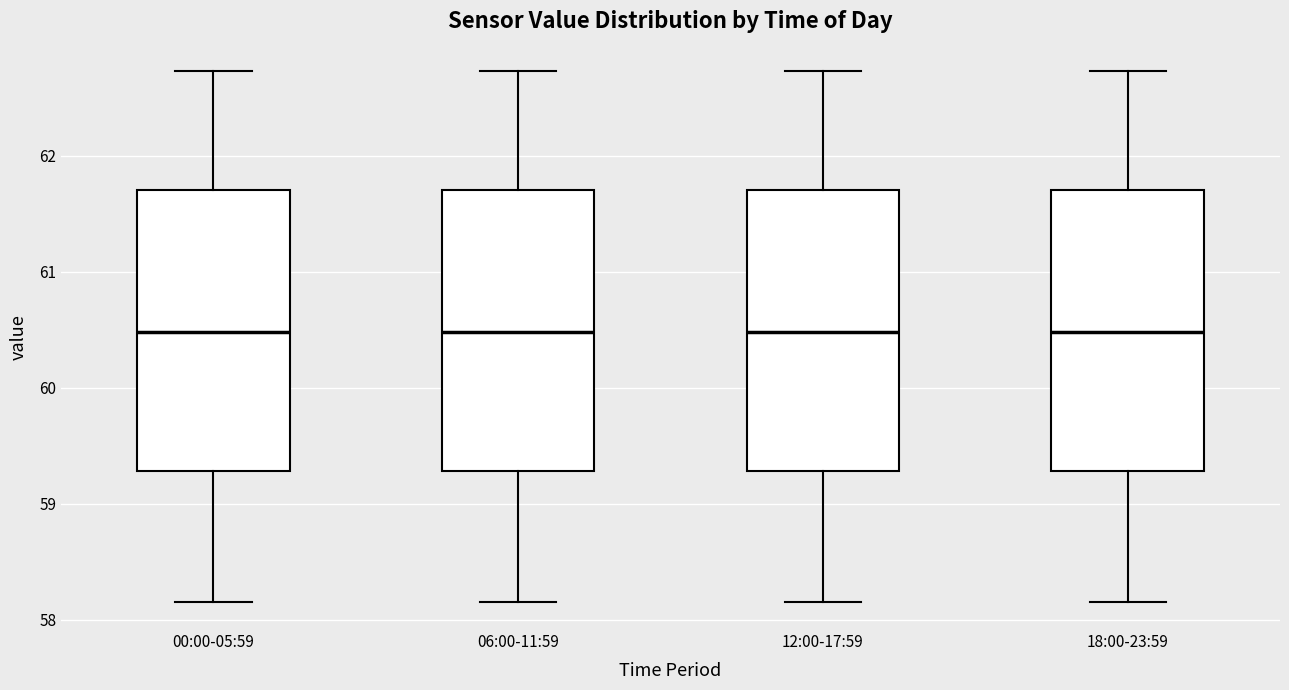

Where does the lower whisker of the box for 00:00-05:59 end on the y-axis? The values are not printed on the chart, so give them approximately, as read against the axis.

58.2